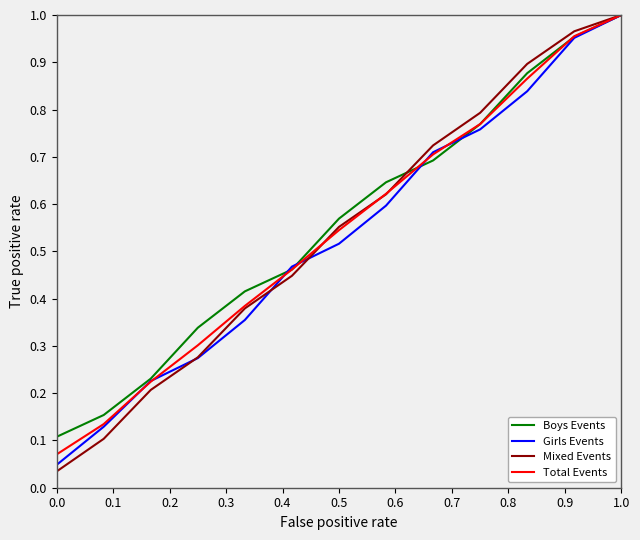

After their last crossing, which series has the higher values: Boys Events or Girls Events?

Boys Events